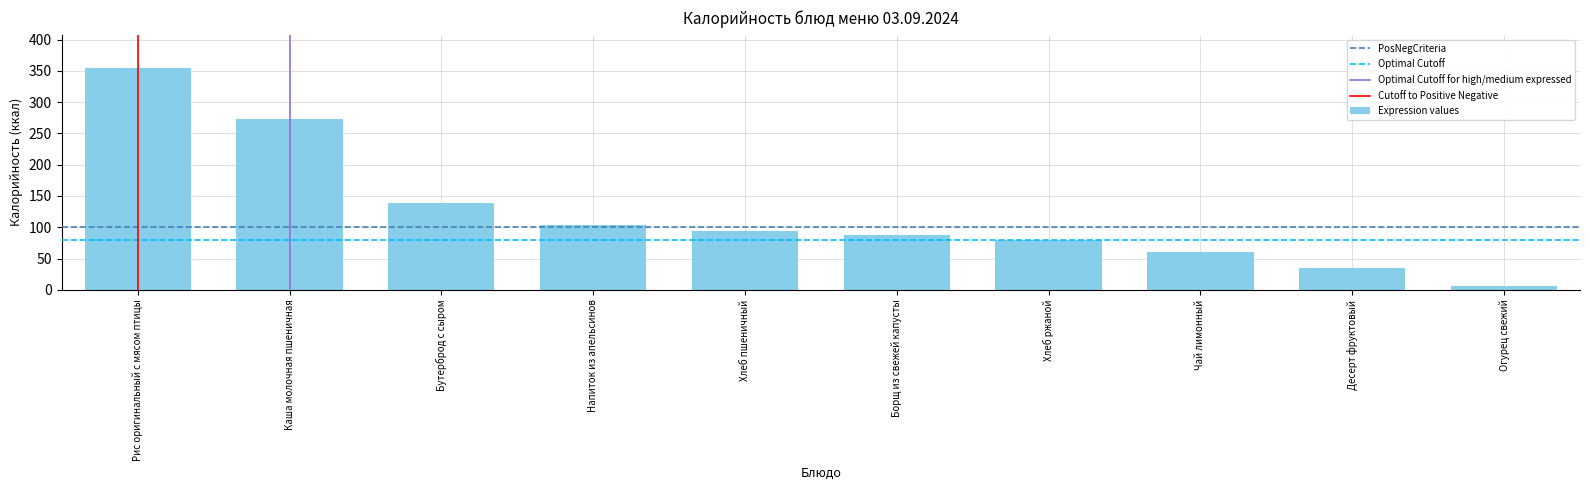

Read the value at Каша молочная пшеничная.

273.1